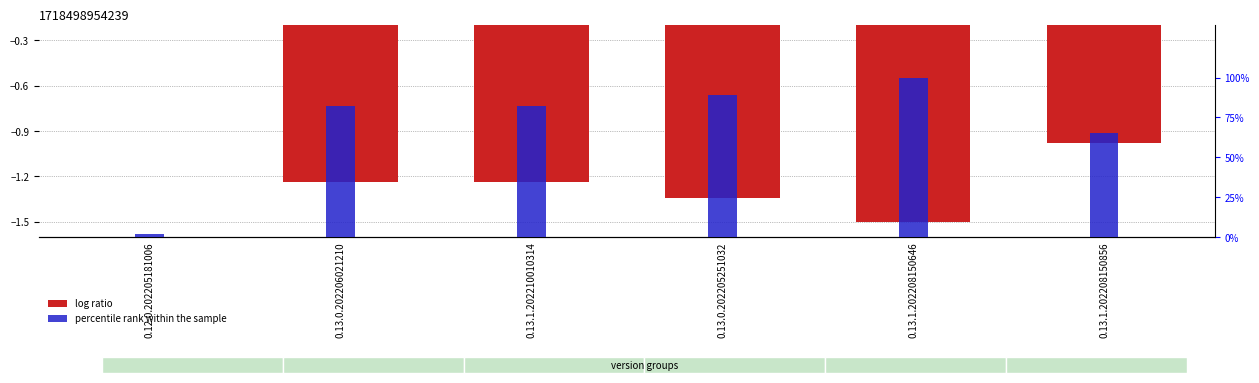

What is the difference between the highest and lowest values at 0.13.1.202210010314?

83.5